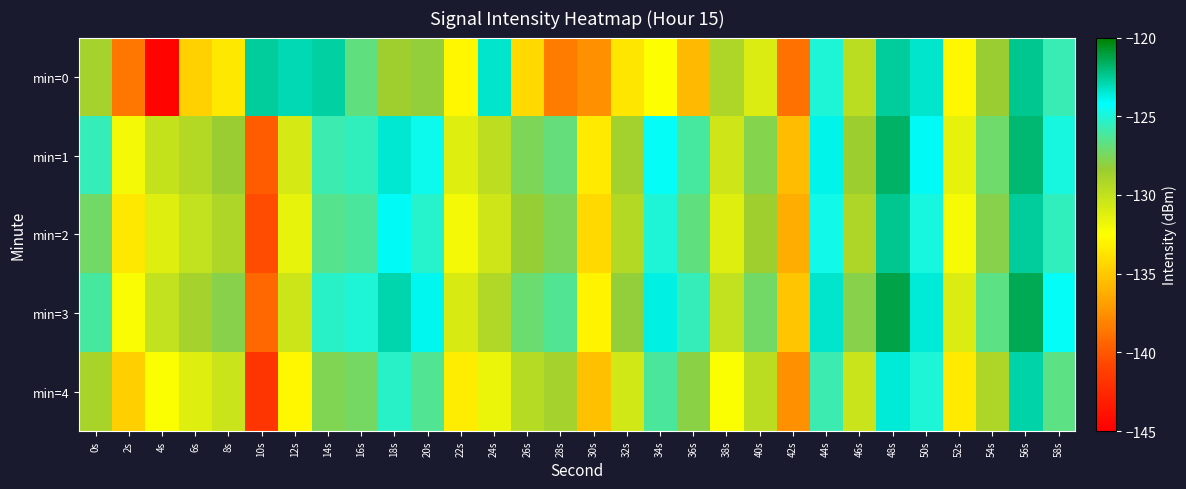

Rank the series by their maximum value, from highest to lowest.

min=3, min=1, min=2, min=0, min=4